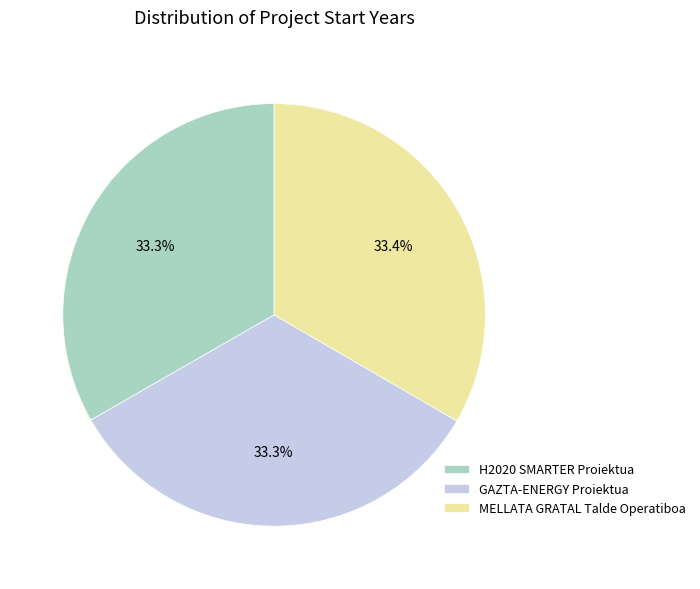

The MELLATA GRATAL Talde Operatiboa slice represents 33% of the pie. True or false?

True